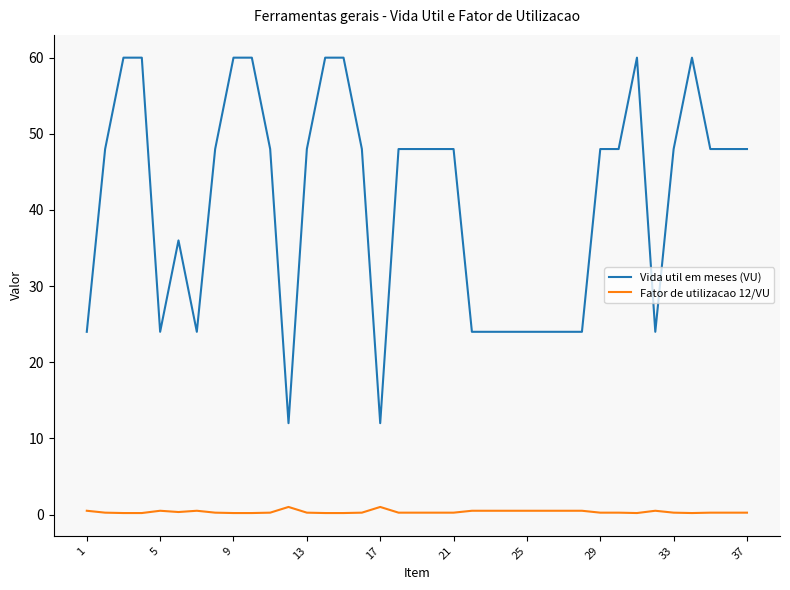

True or false: Fator de utilizacao 12/VU and Vida util em meses (VU) intersect in this chart.

False